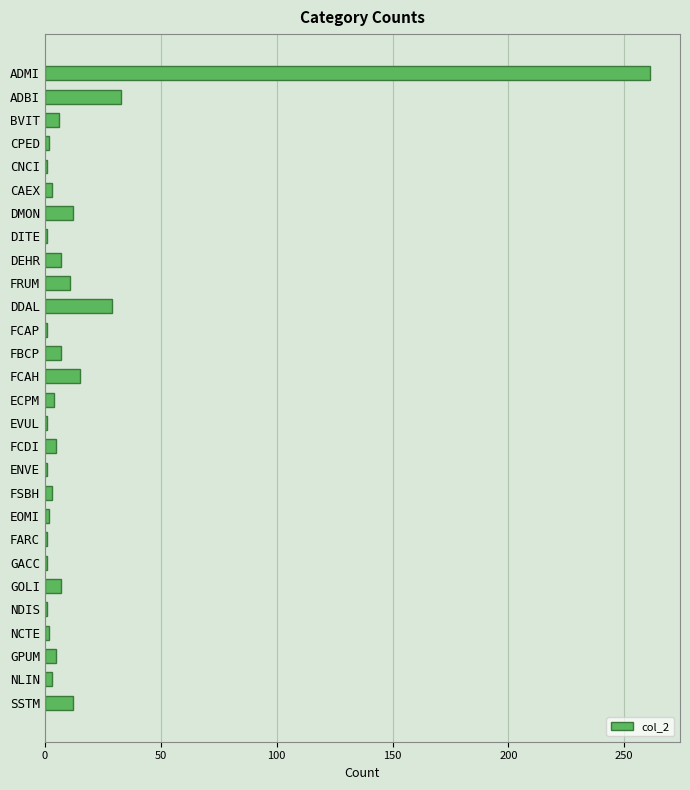

What is the label of the 19th bar from the bottom?

FRUM